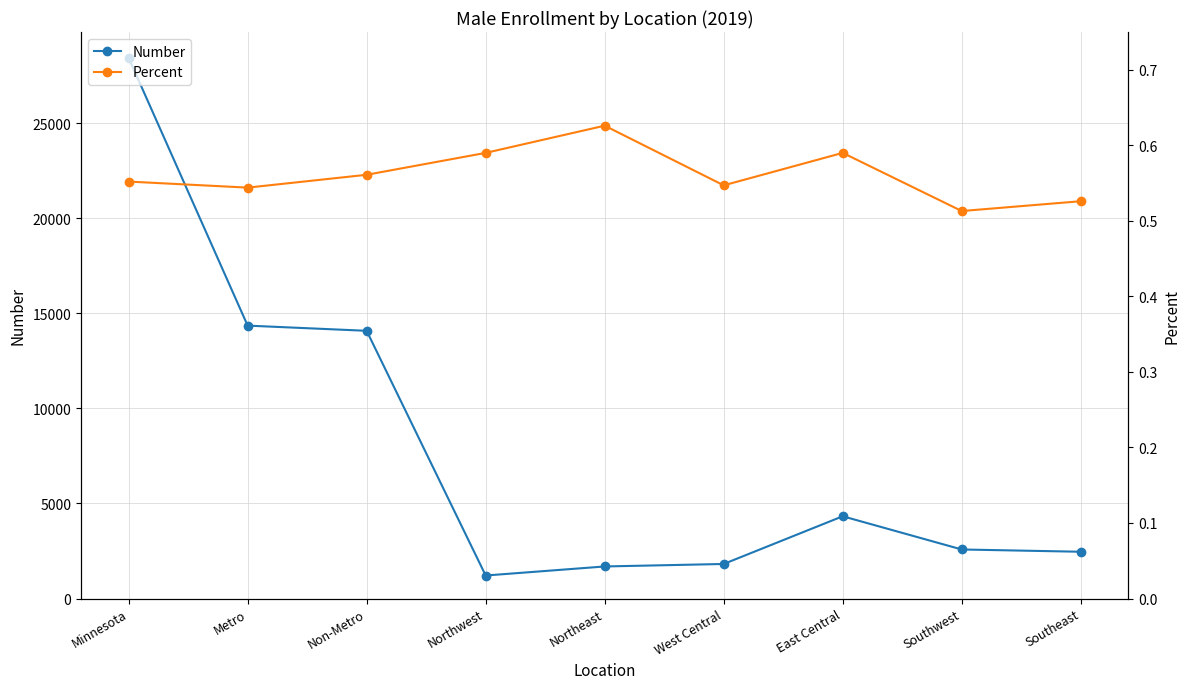

Where is Number nearest to the value 14828?

Metro